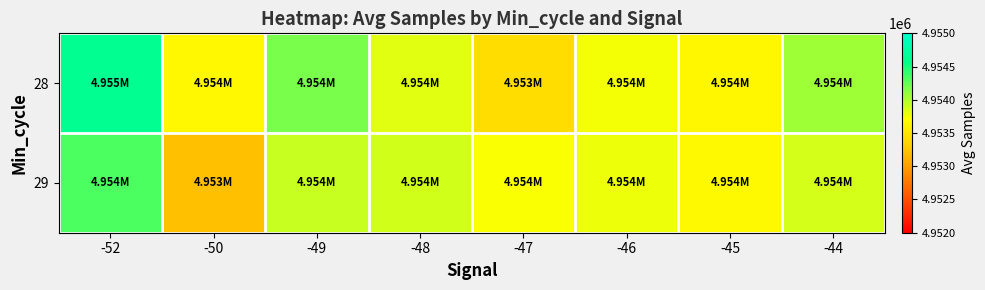

Which category has the lowest value across all series?

-50